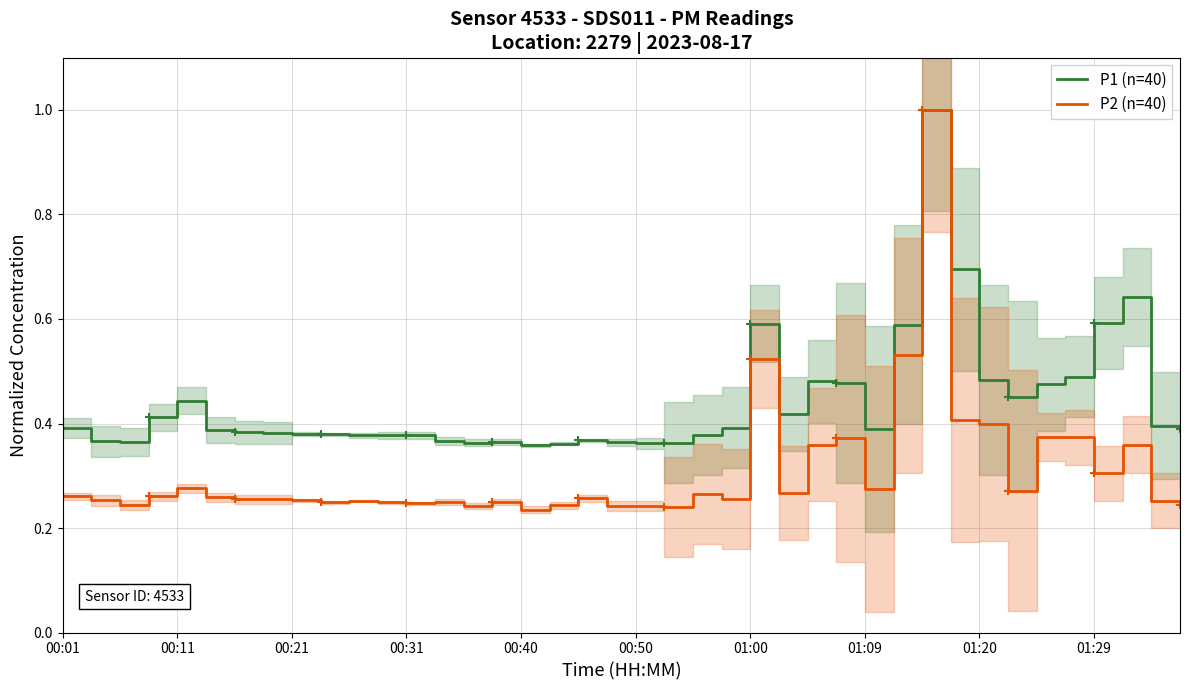

What is the highest value of the P1 (n=40) series?

1.0